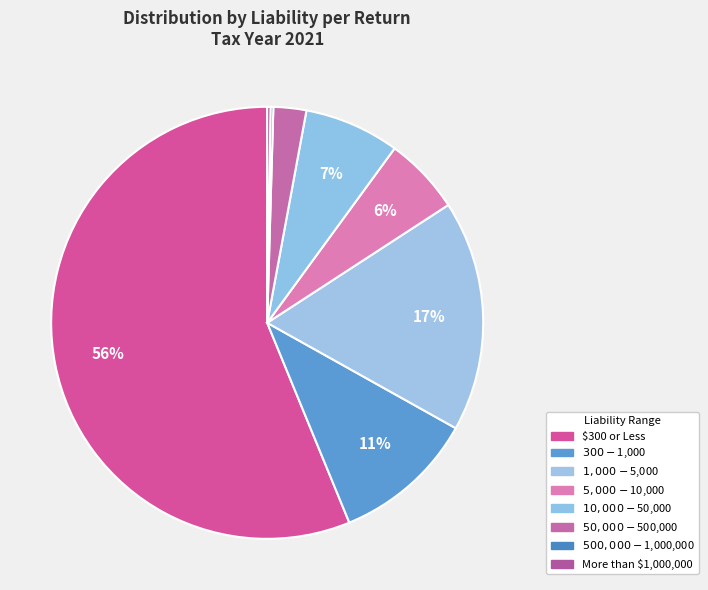

Rank the categories by value from highest to lowest.

$300 or Less, $1,000 - $5,000, $300 - $1,000, $10,000 - $50,000, $5,000 - $10,000, $50,000 - $500,000, More than $1,000,000, $500,000 - $1,000,000